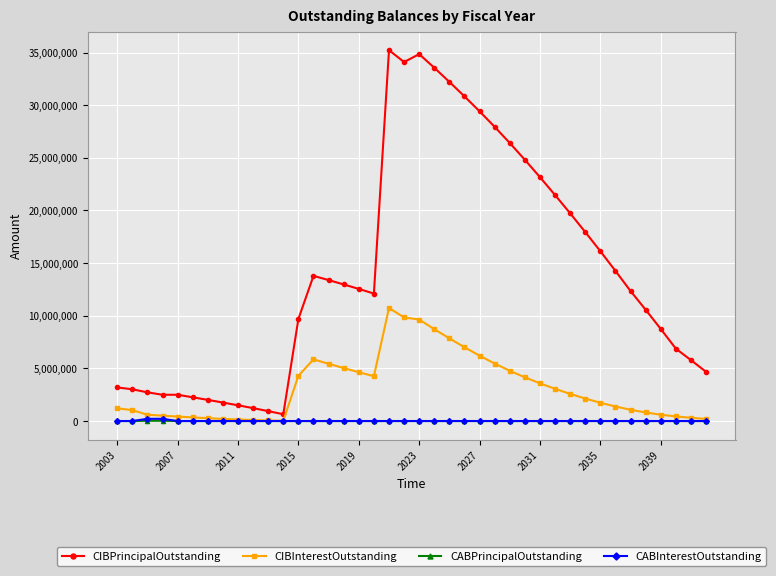

What are all the series names shown in the legend?

CIBPrincipalOutstanding, CIBInterestOutstanding, CABPrincipalOutstanding, CABInterestOutstanding